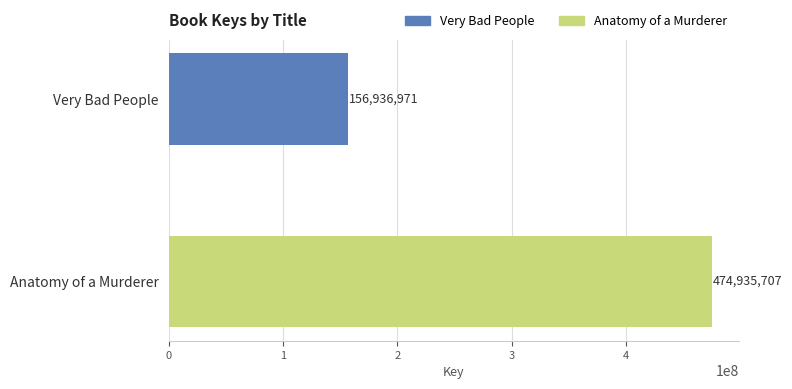

Is it true that the value at Anatomy of a Murderer is 140696662?

False